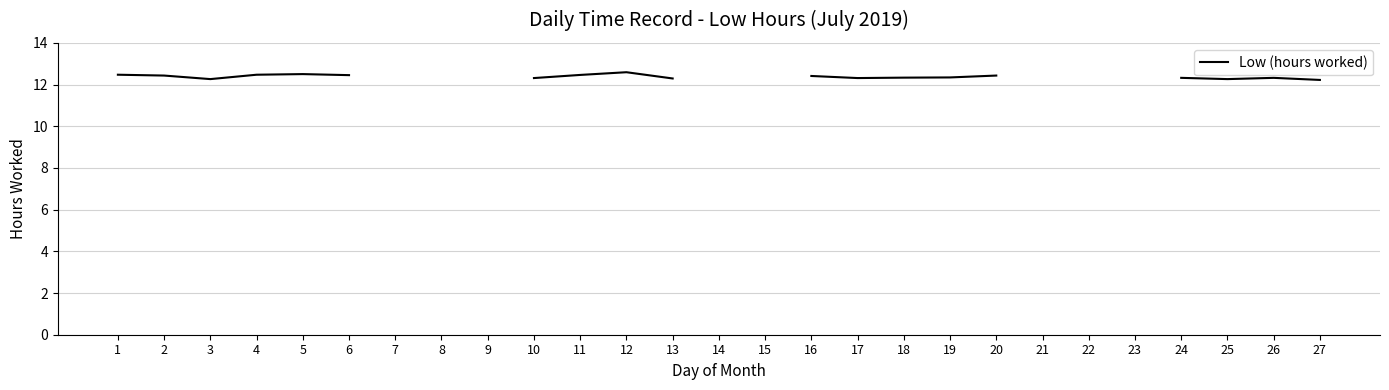

The chart shows a value of 12.3 at 18. True or false?

True